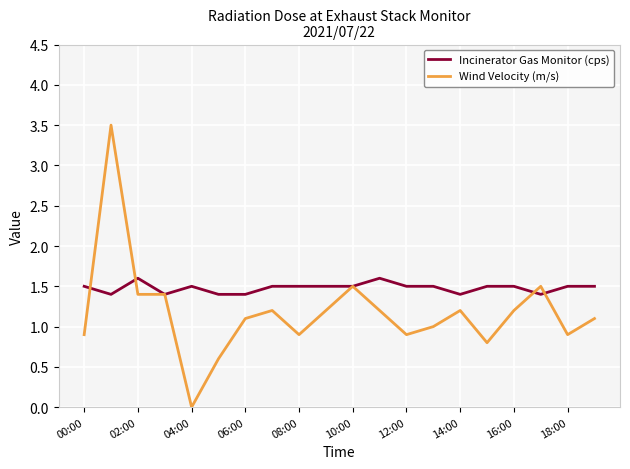

Which series has the largest total across all categories?

Incinerator Gas Monitor (cps)